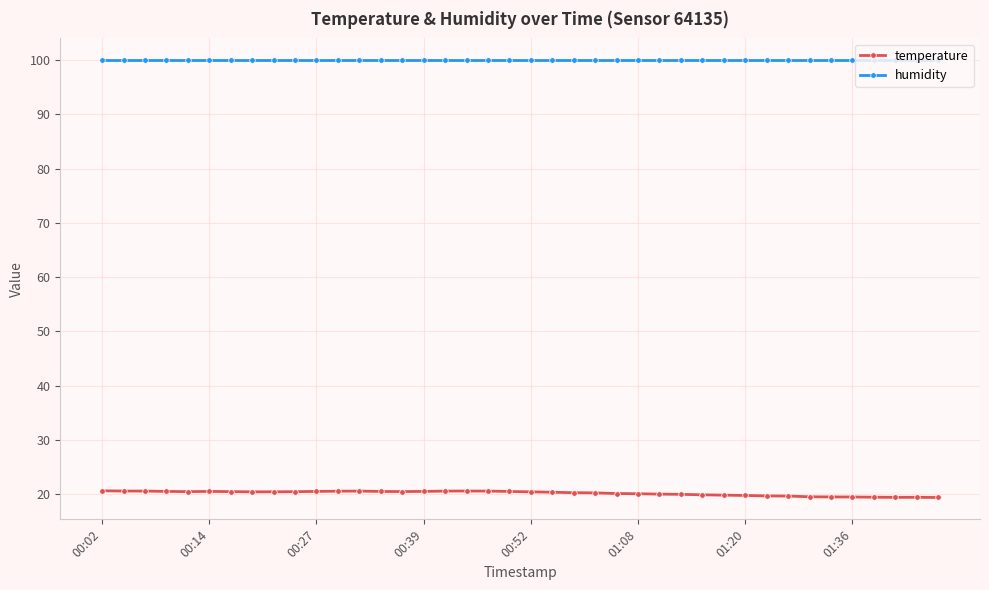

At how many categories does at least one series exceed 54?

40